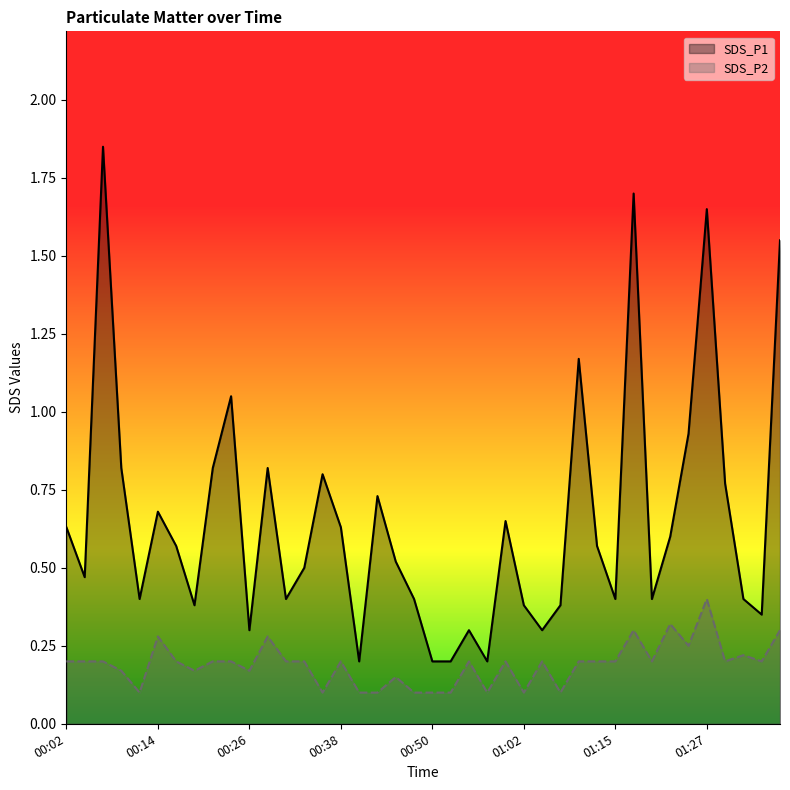

Reading left to right, what are all the values shown in this chart?

SDS_P1: 0.6	0.5	1.9	0.8	0.4	0.7	0.6	0.4	0.8	1.1	0.3	0.8	0.4	0.5	0.8	0.6	0.2	0.7	0.5	0.4	0.2	0.2	0.3	0.2	0.7	0.4	0.3	0.4	1.2	0.6	0.4	1.7	0.4	0.6	0.9	1.6	0.8	0.4	0.3	1.6
SDS_P2: 0.2	0.2	0.2	0.2	0.1	0.3	0.2	0.2	0.2	0.2	0.2	0.3	0.2	0.2	0.1	0.2	0.1	0.1	0.1	0.1	0.1	0.1	0.2	0.1	0.2	0.1	0.2	0.1	0.2	0.2	0.2	0.3	0.2	0.3	0.2	0.4	0.2	0.2	0.2	0.3